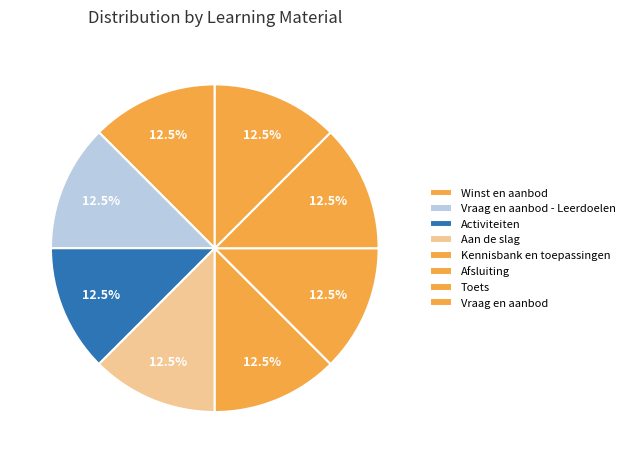

Does Kennisbank en toepassingen account for over 50% of the chart?

No